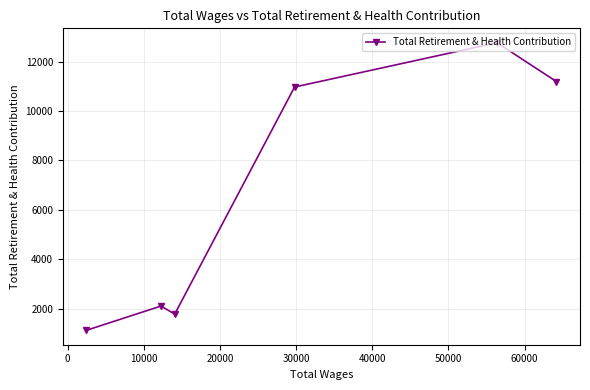

What is the difference between the maximum and second lowest values?

10996